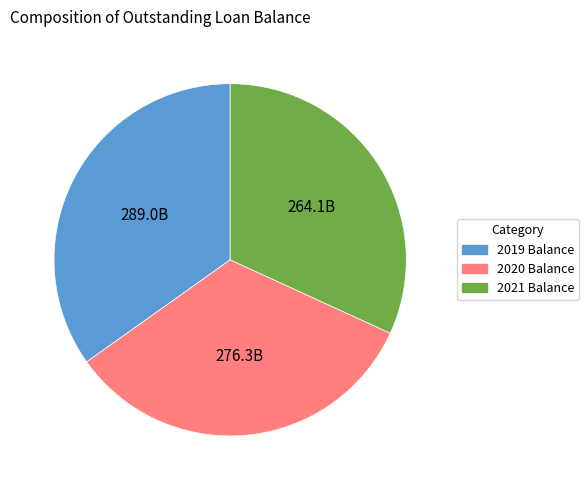

Is there any slice that represents more than half of the pie?

No